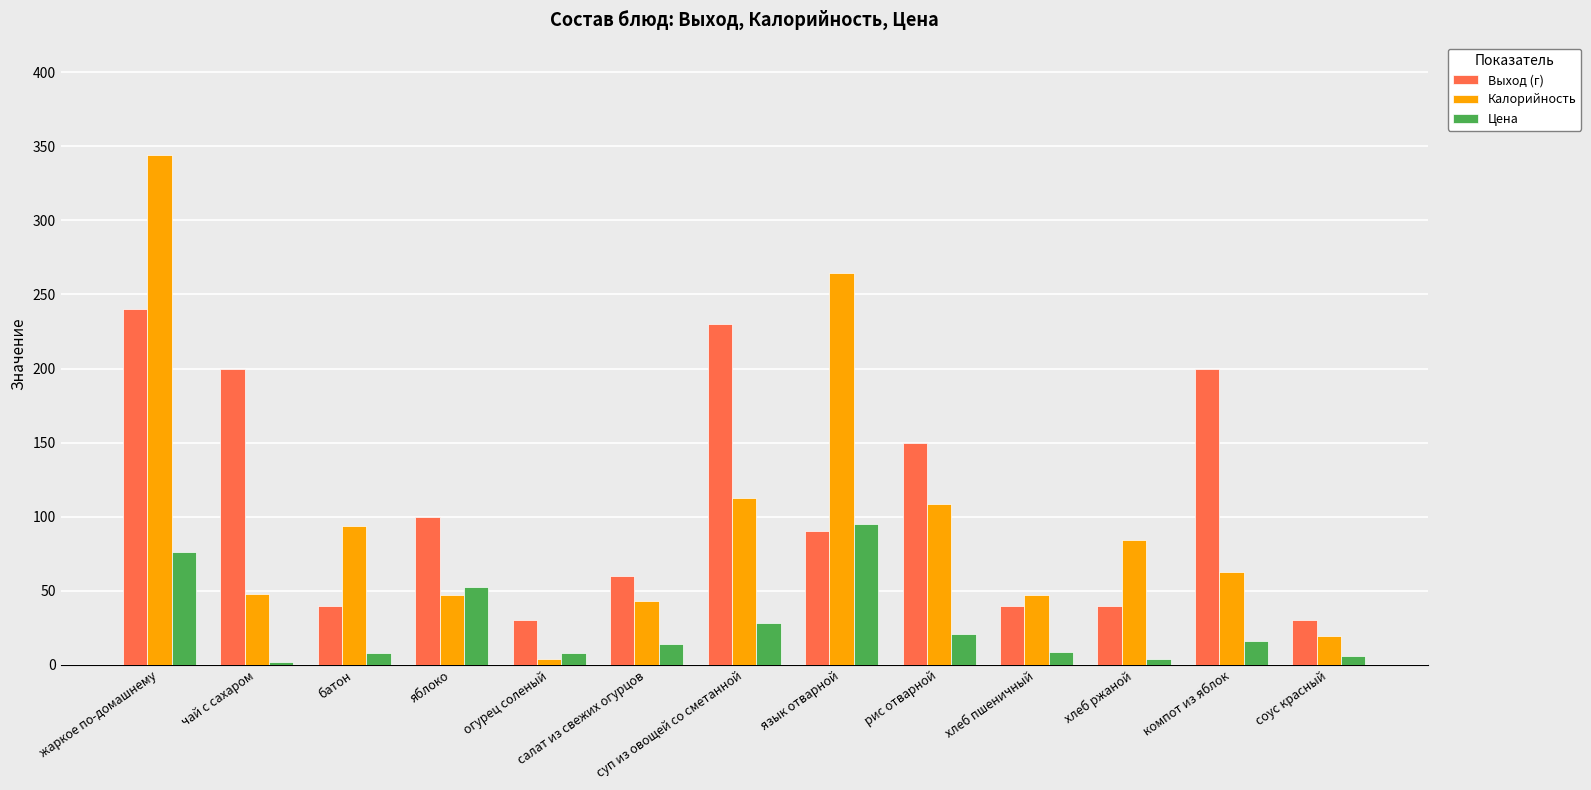

The Калорийность series shows 47.0 at хлеб пшеничный. True or false?

True